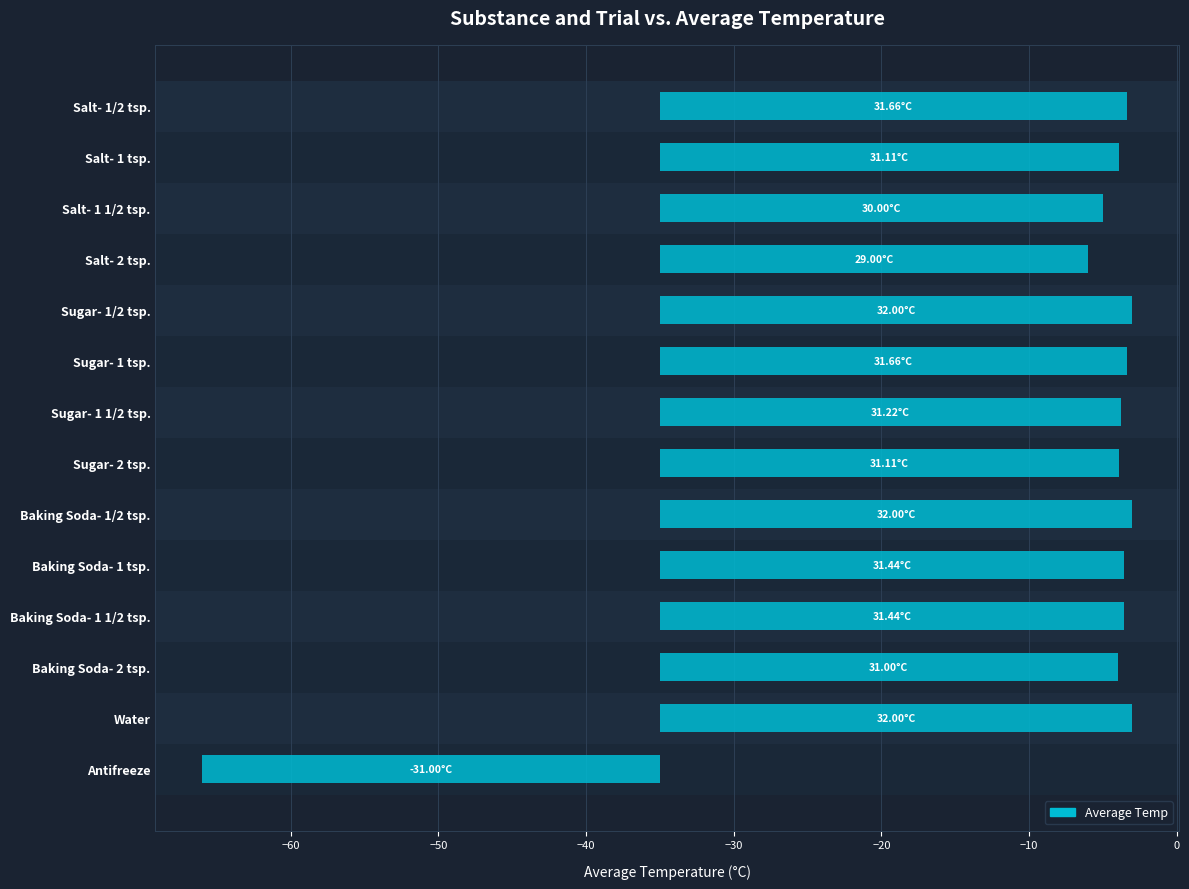

What is the greatest value displayed?

32.0